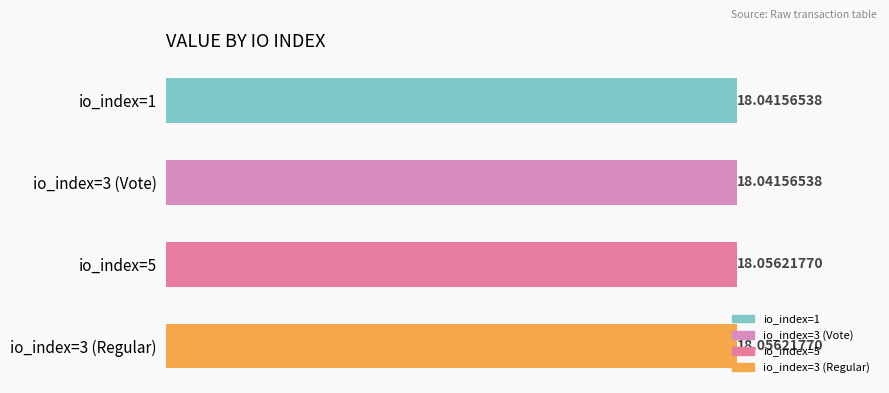

Are the bars horizontal?

Yes